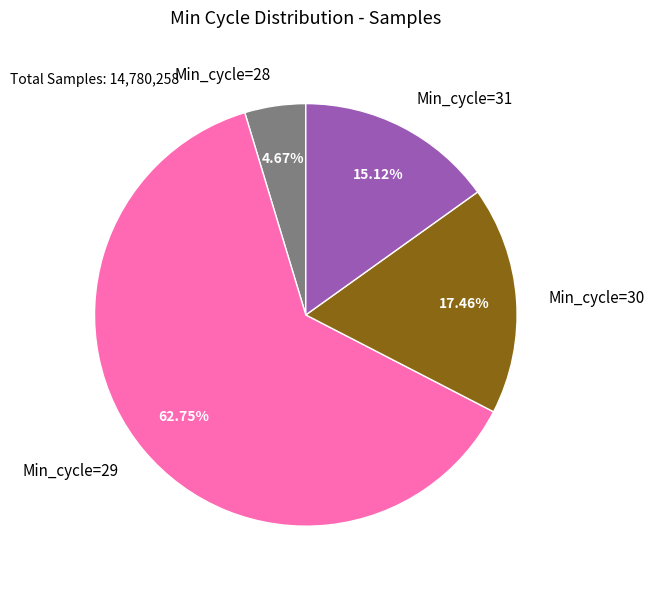

Which has a higher value, Min_cycle=28 or Min_cycle=31?

Min_cycle=31